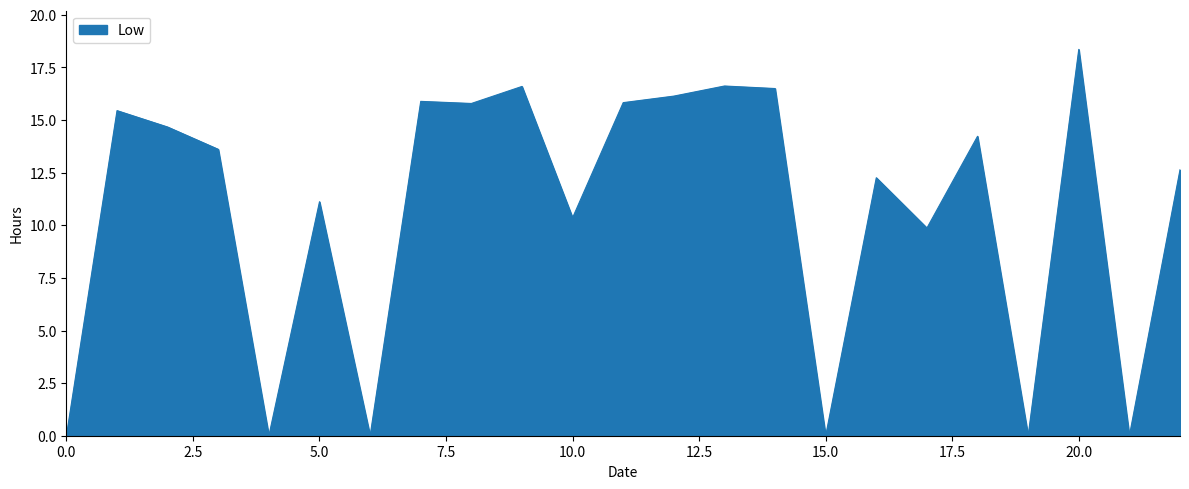

What is the greatest value displayed?

18.4